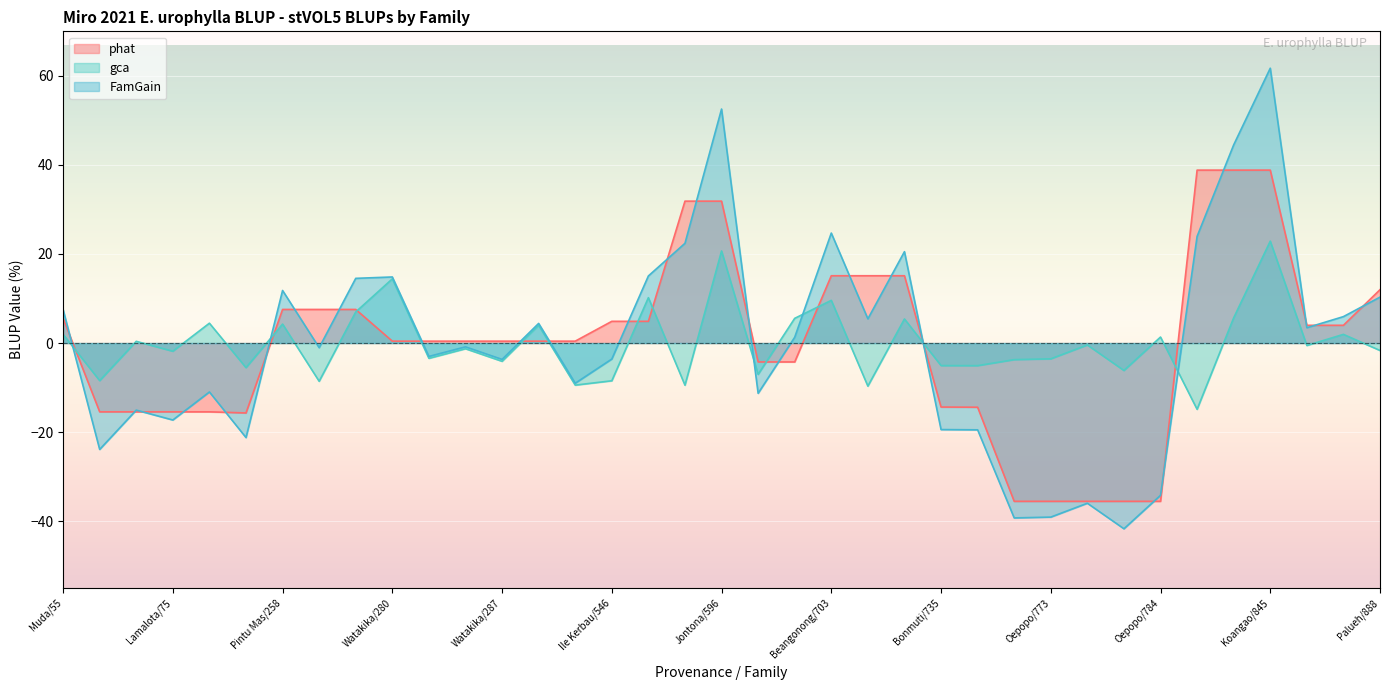

At which category is the sum across all series the highest?

Koangao/845